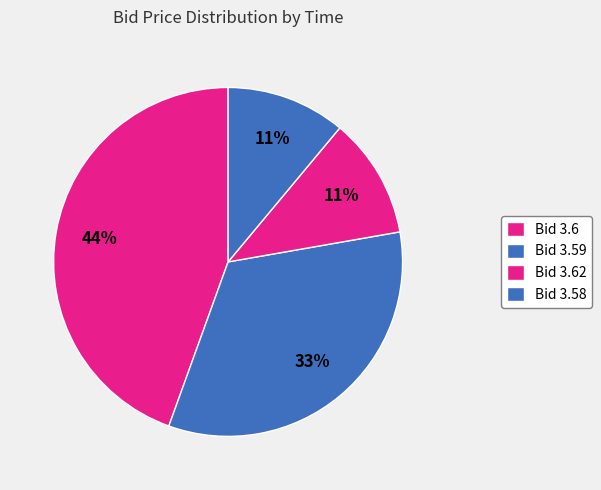

Count the number of slices in the pie.

4